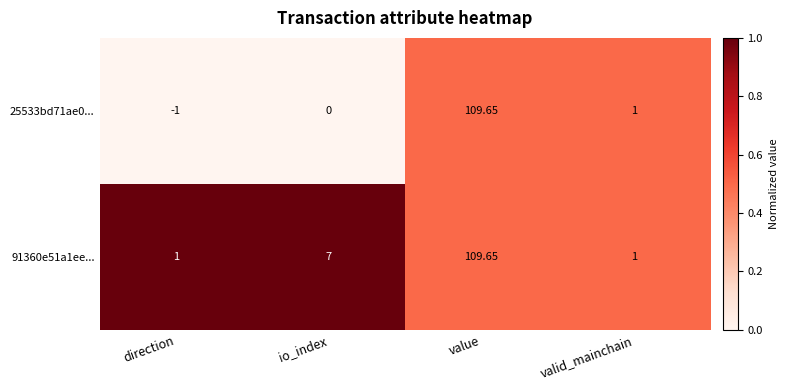

Which series has the largest total across all categories?

91360e51a1ee...